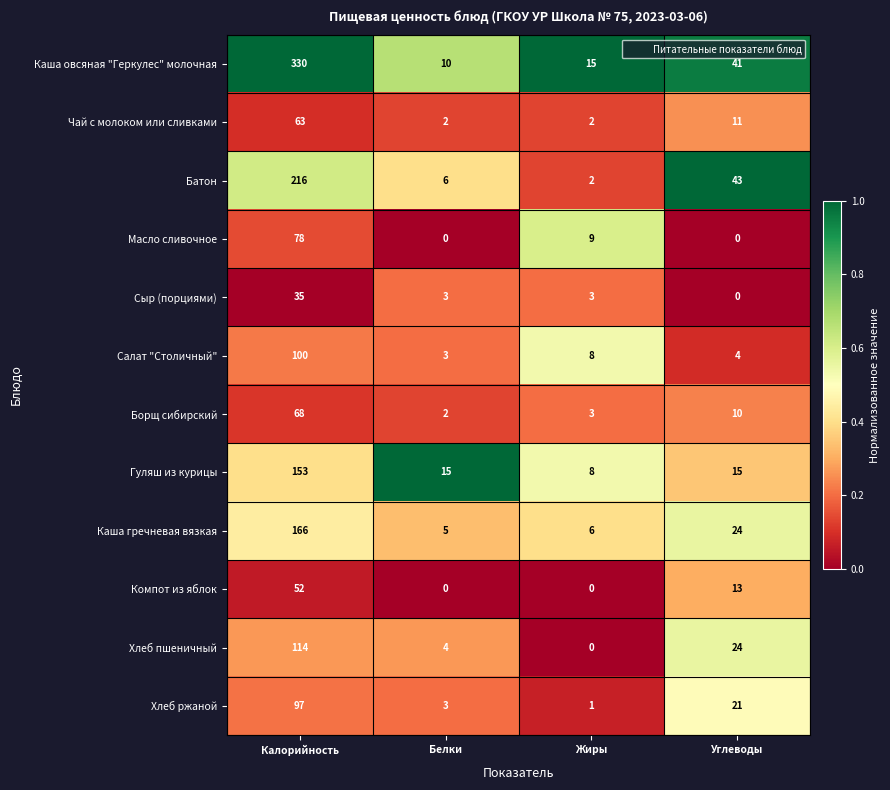

How many Масло сливочное values are between 0 and 78?

4